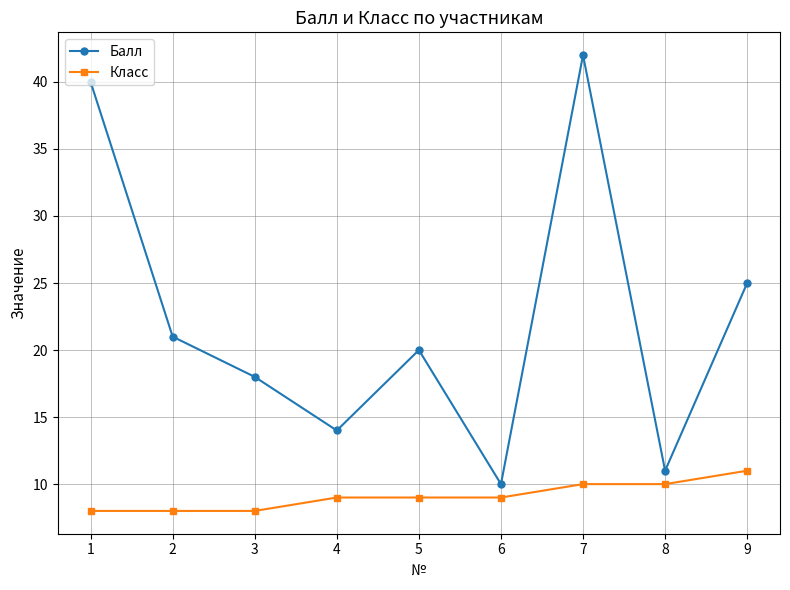

True or false: Балл and Класс intersect in this chart.

False